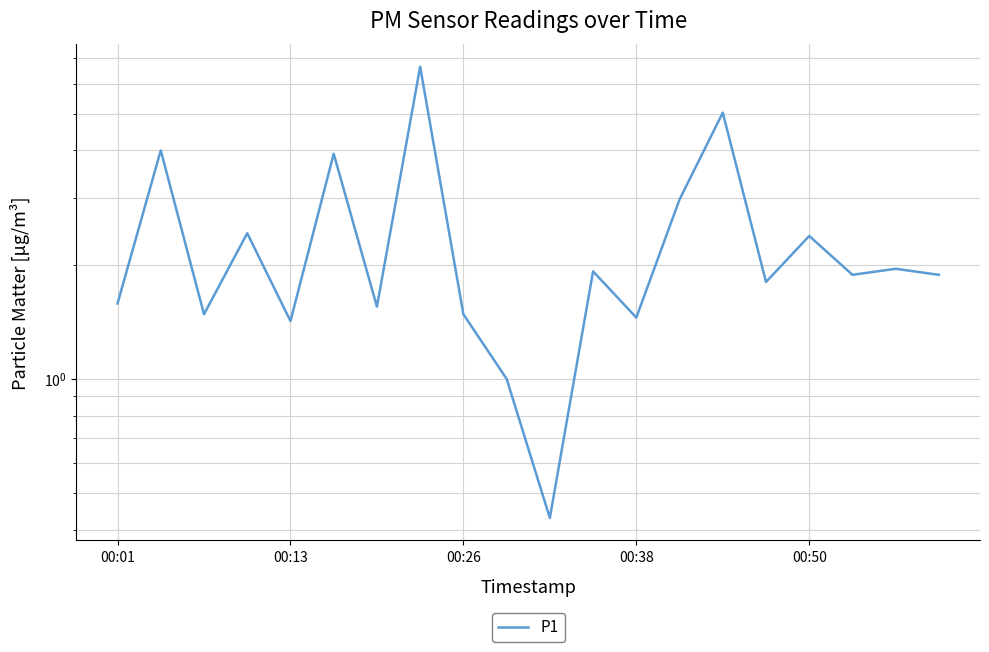

Between 00:13 and 8, which is larger?

00:13